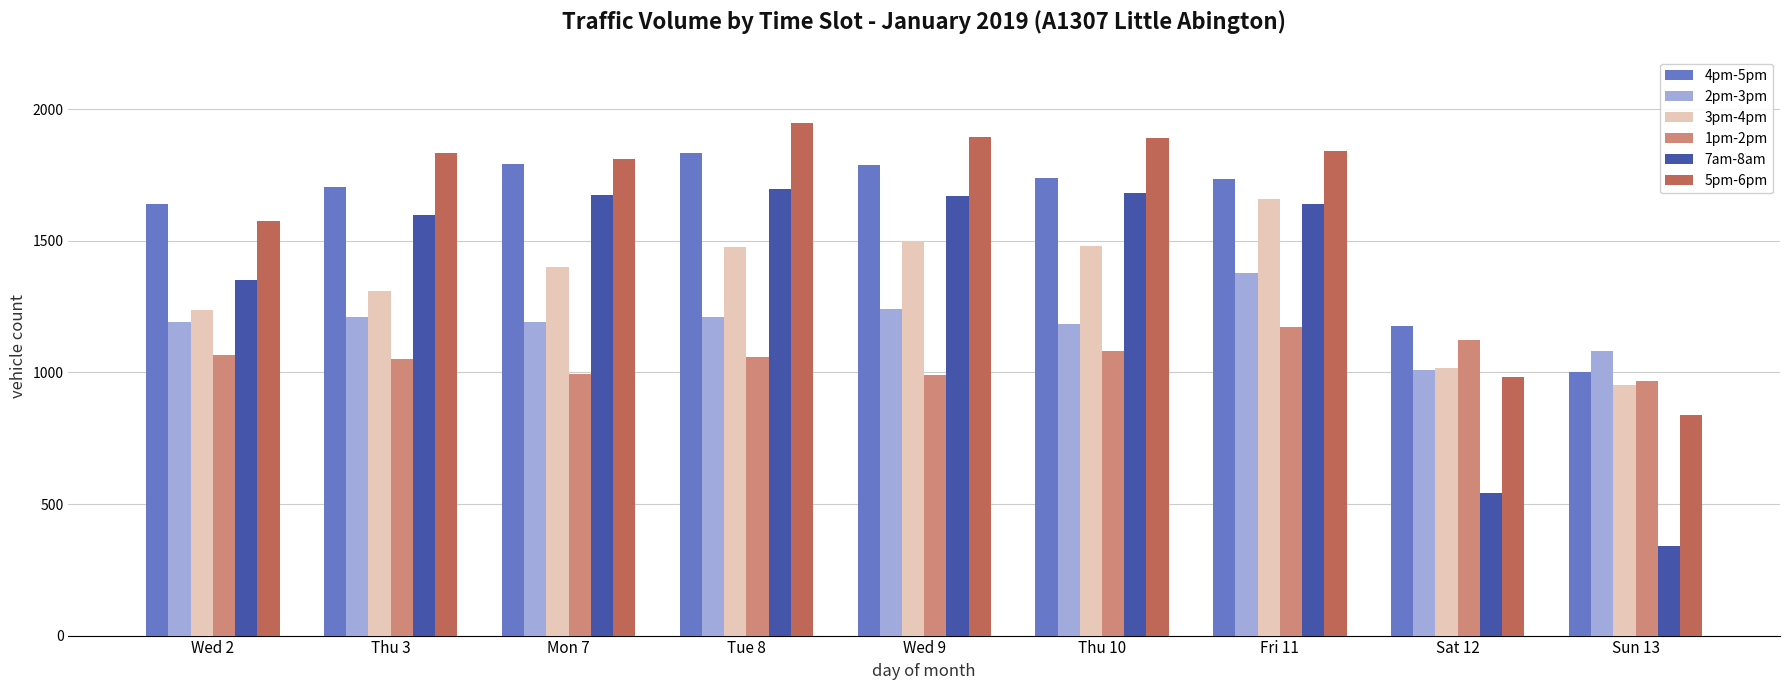

How many distinct data groups are displayed?

6